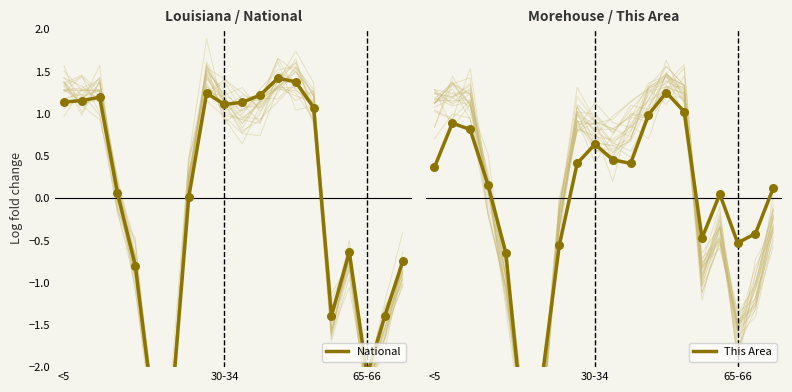

What are all the series names shown in the legend?

National, This Area